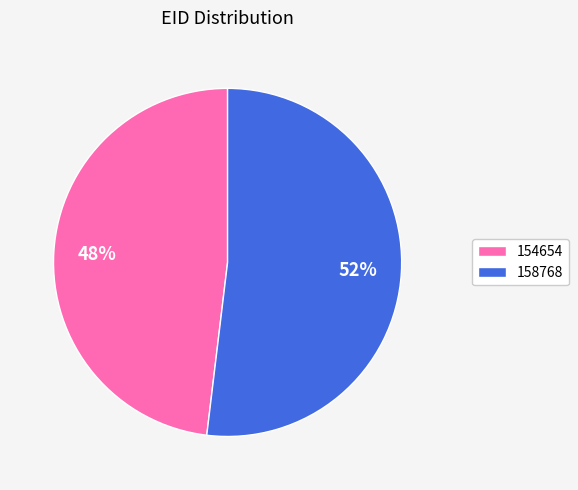

Count the number of slices in the pie.

2